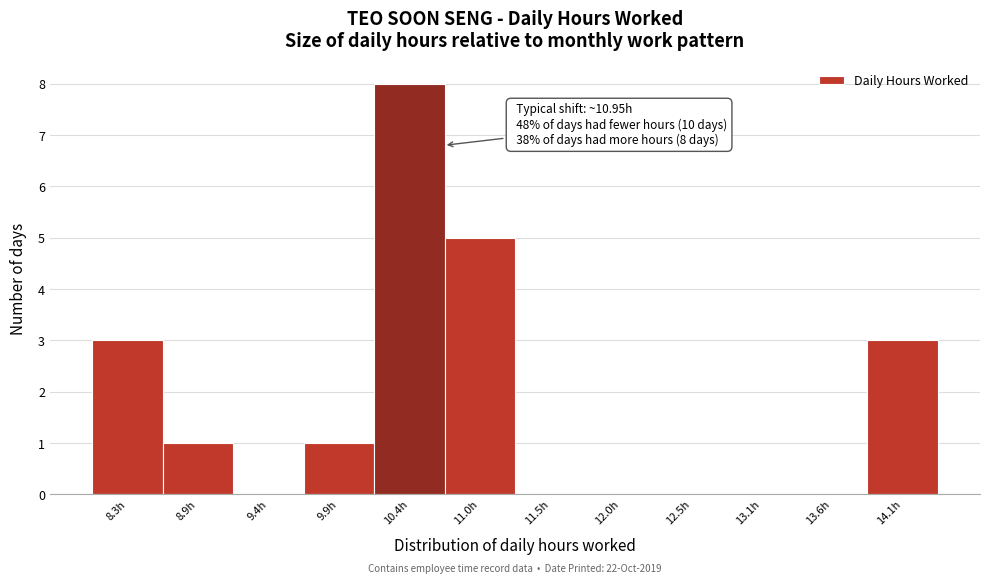

Reading left to right, what are all the values shown in this chart?

8.3h=3	8.9h=1	9.4h=0	9.9h=1	10.4h=8	11.0h=5	11.5h=0	12.0h=0	12.5h=0	13.1h=0	13.6h=0	14.1h=3